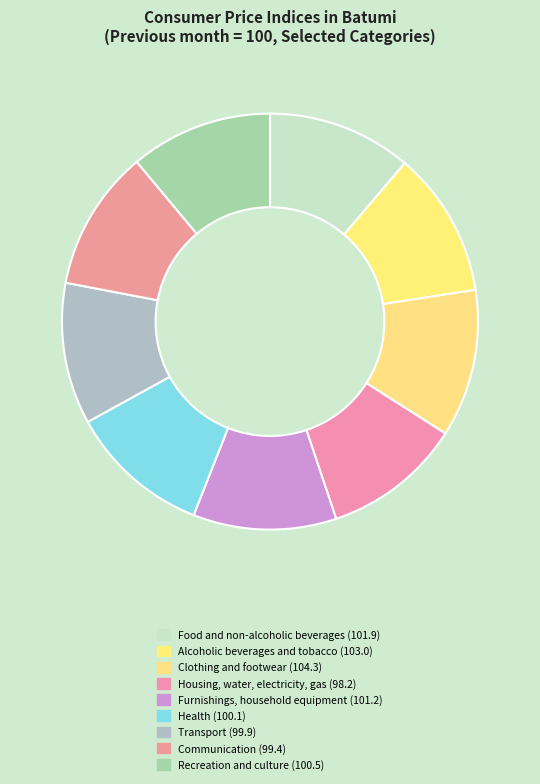

True or false: Furnishings, household equipment accounts for 1% of the total.

False